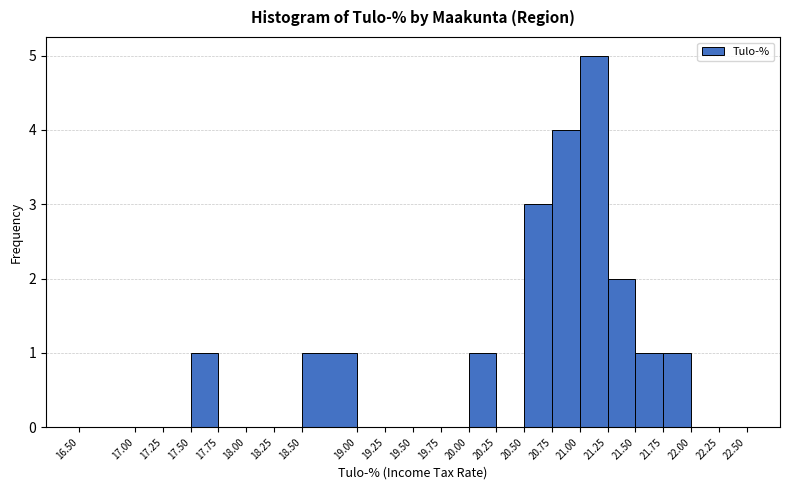

Which label corresponds to the largest value in the chart?

21.00